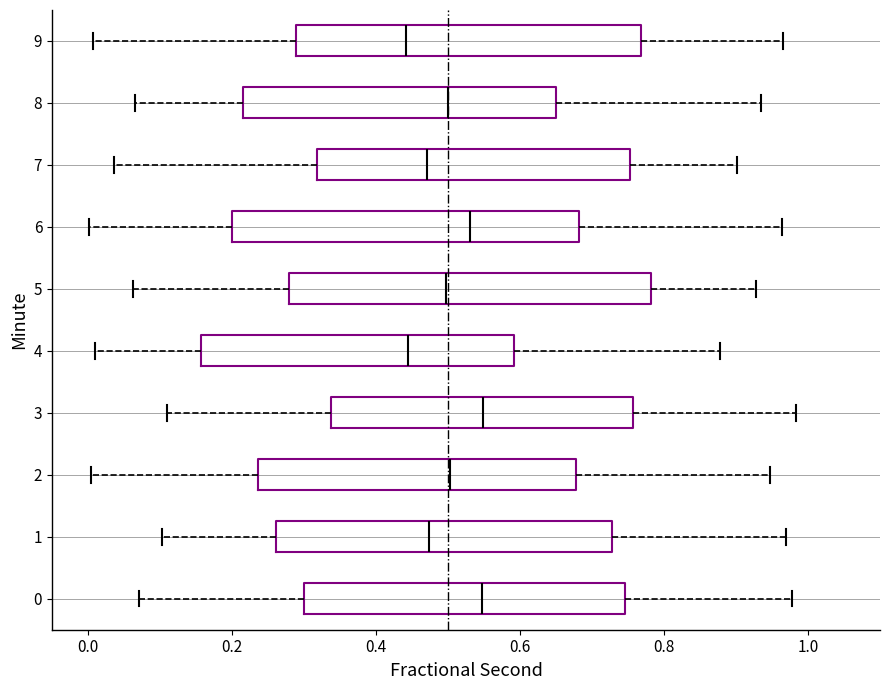

Reading bottom to top, read every box against the x-axis: the position of its median line, the range the box covers, and the ends of its whiskers. The values are not printed on the chart, so give them approximately, as read against the axis.

0: median 0.54, box 0.30 to 0.74, whiskers 0.08 to 0.98
1: median 0.48, box 0.26 to 0.72, whiskers 0.10 to 0.98
2: median 0.50, box 0.24 to 0.68, whiskers 0.00 to 0.94
3: median 0.54, box 0.34 to 0.76, whiskers 0.10 to 0.98
4: median 0.44, box 0.16 to 0.60, whiskers 0.02 to 0.88
5: median 0.50, box 0.28 to 0.78, whiskers 0.06 to 0.92
6: median 0.54, box 0.20 to 0.68, whiskers 0.00 to 0.96
7: median 0.48, box 0.32 to 0.76, whiskers 0.04 to 0.90
8: median 0.50, box 0.22 to 0.64, whiskers 0.06 to 0.94
9: median 0.44, box 0.28 to 0.76, whiskers 0.00 to 0.96